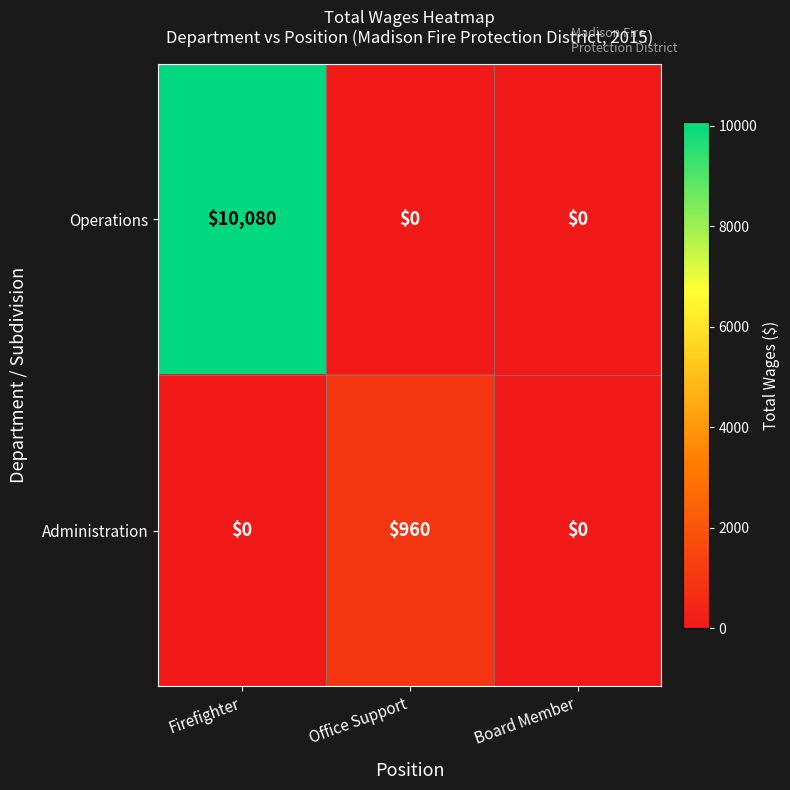

Which series has the widest spread of values?

Operations